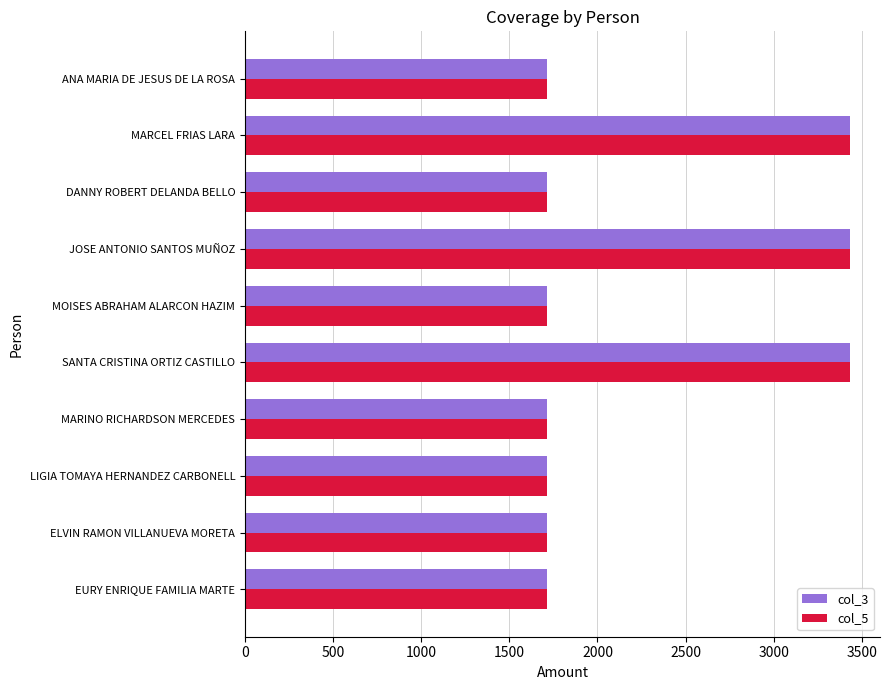

At how many categories does at least one series exceed 2141?

3